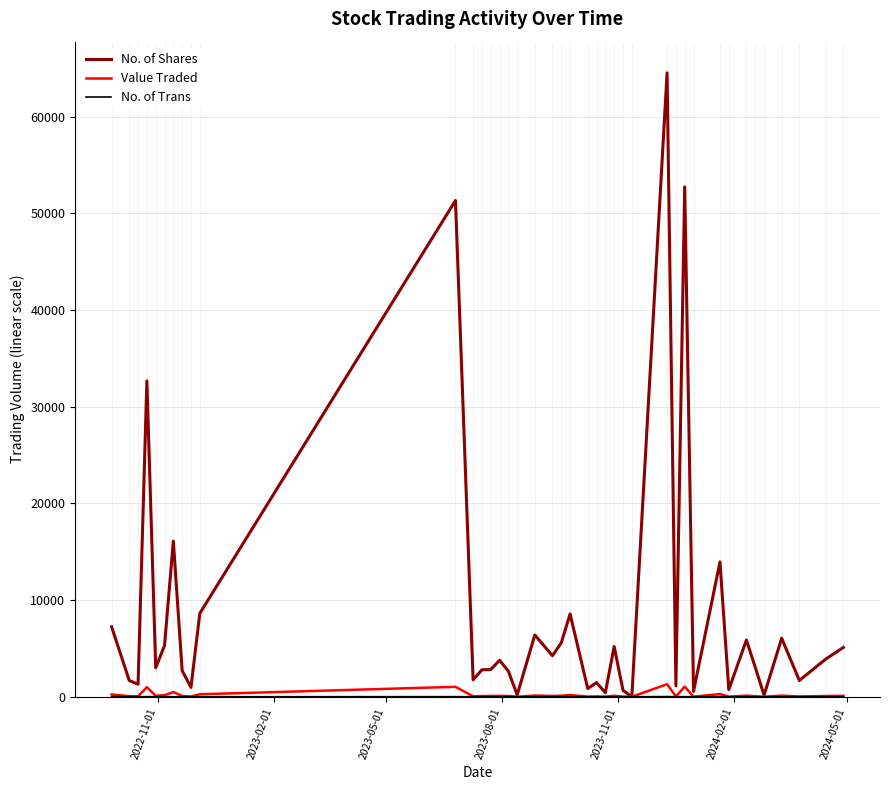

Count the number of data series in this chart.

3